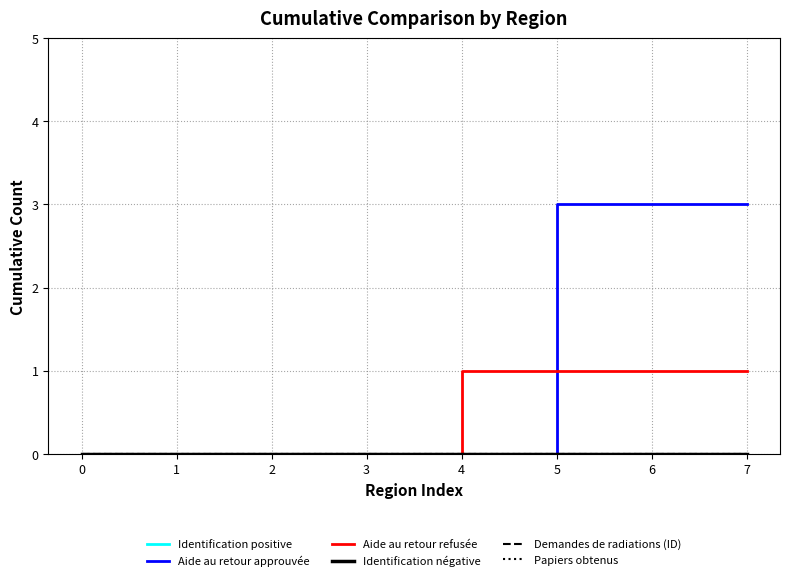

Does the chart have visible grid lines?

Yes